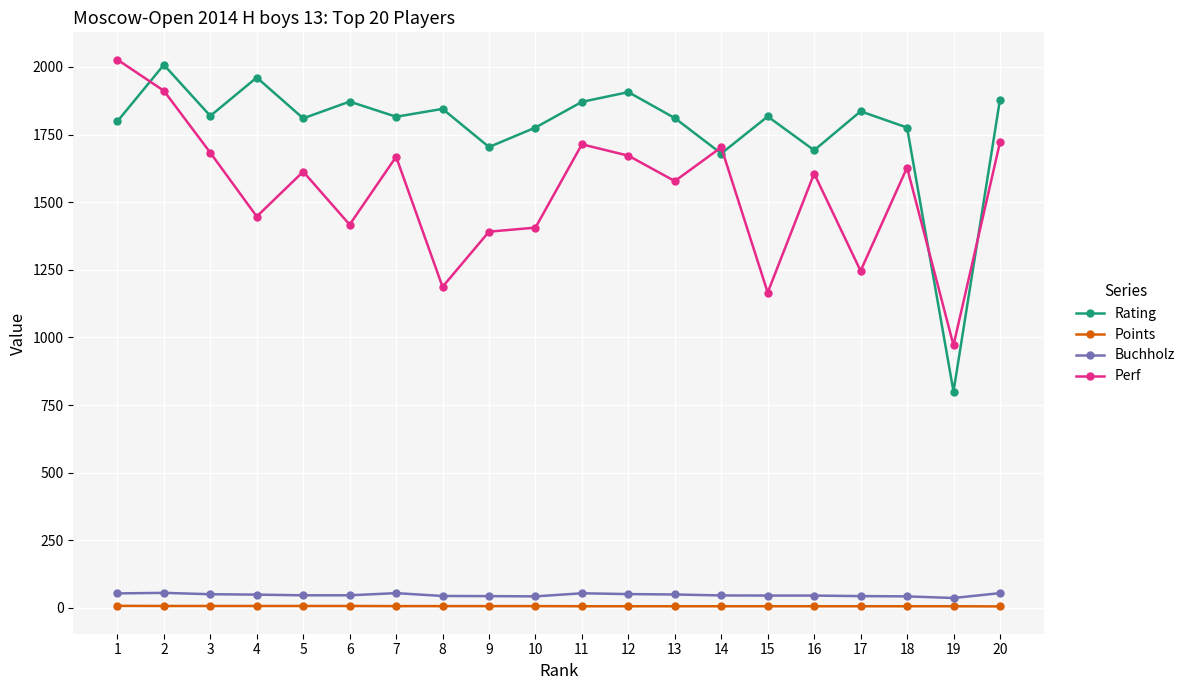

What is the value of the Perf point at the 20th from the left?

1721.0